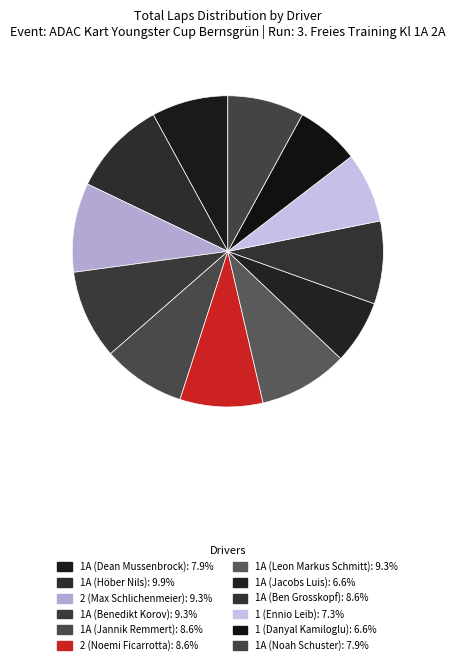

What is the total percentage of 1A (Leon Markus Schmitt) and 1 (Ennio Leib)?

16.6%